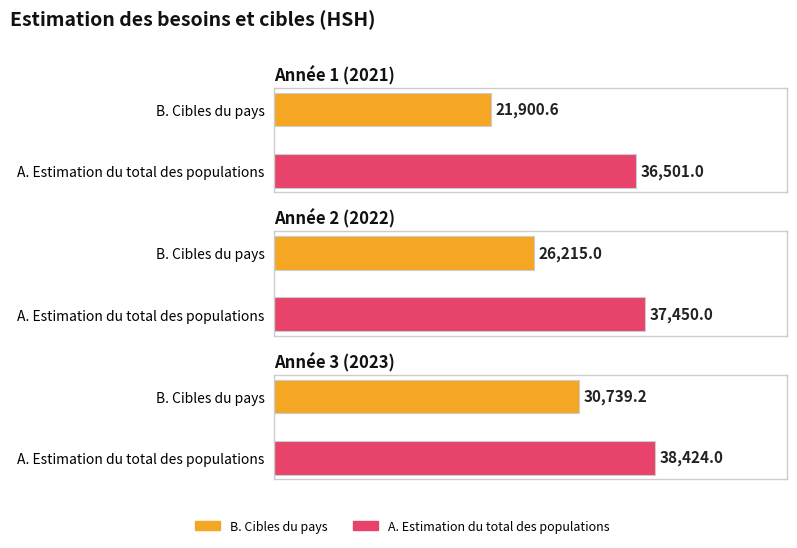

What is the spread (max minus min) of values at A. Estimation du total des populations?

1923.0